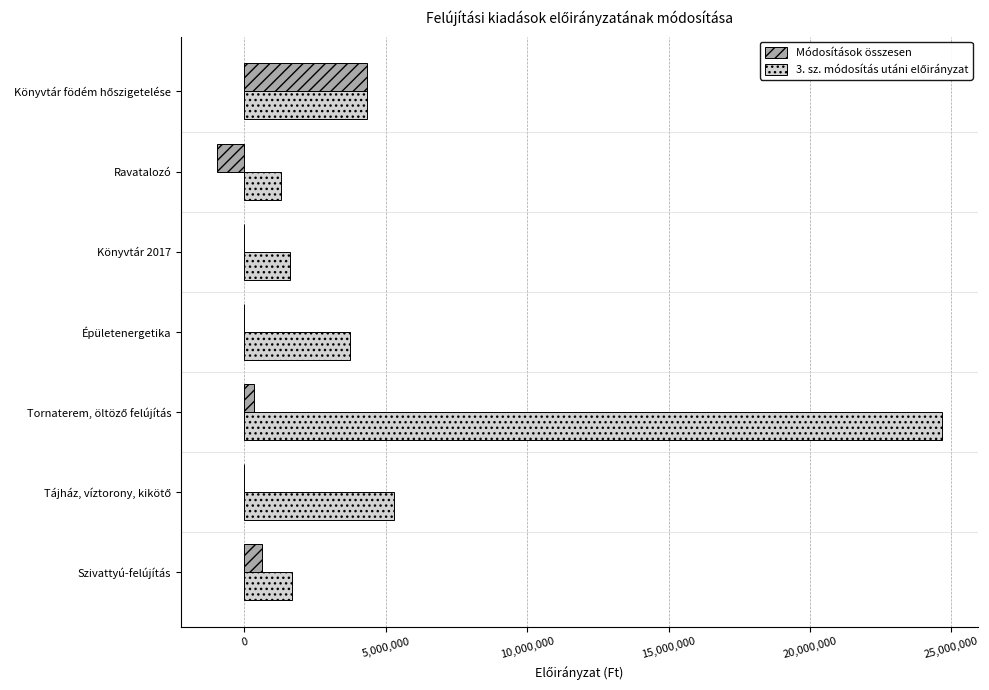

True or false: Módosítások összesen has a value of 634697 at Szivattyú-felújítás.

True